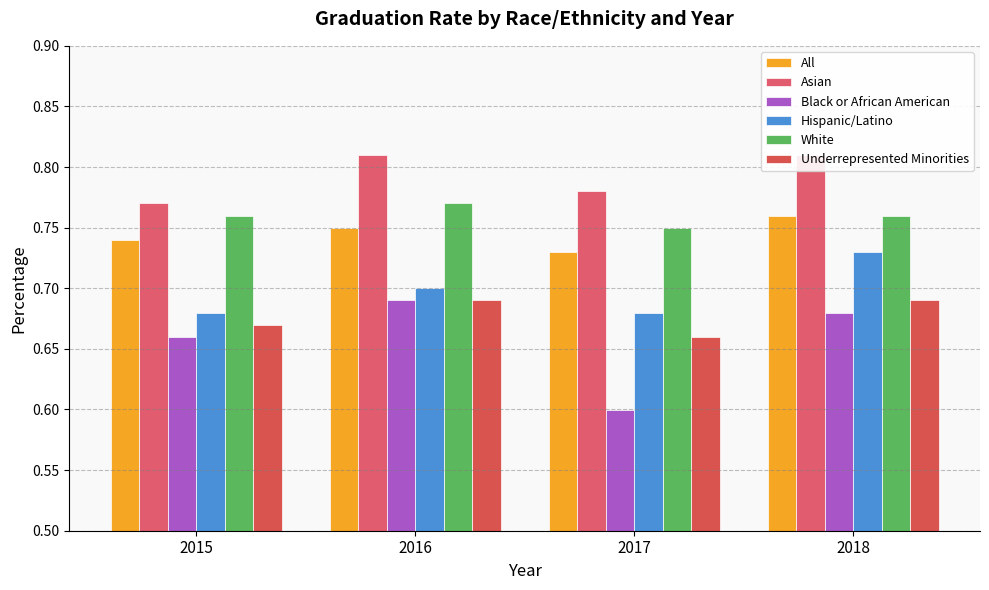

Which has a higher value, 2017 or 2016?

2016